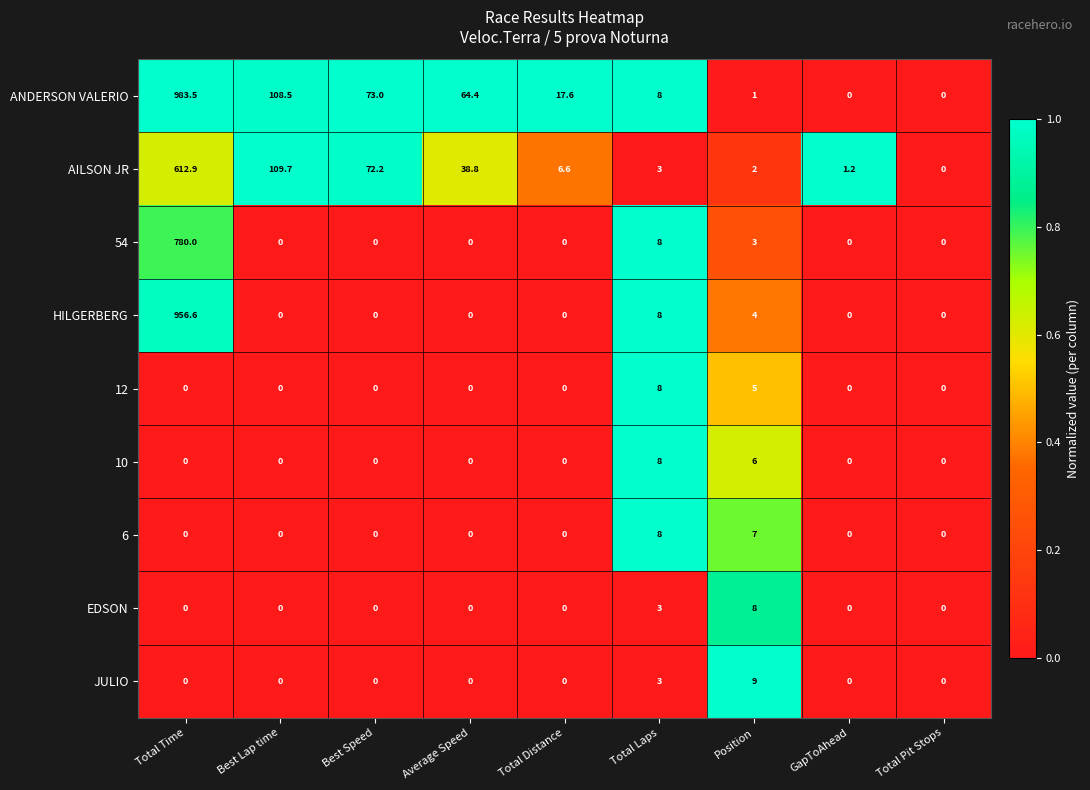

The value of 6 at Total Distance is 0.0. True or false?

True